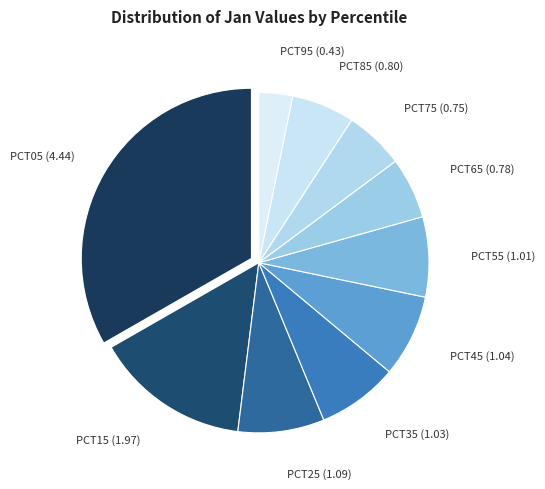

How many slices are in this pie chart?

10